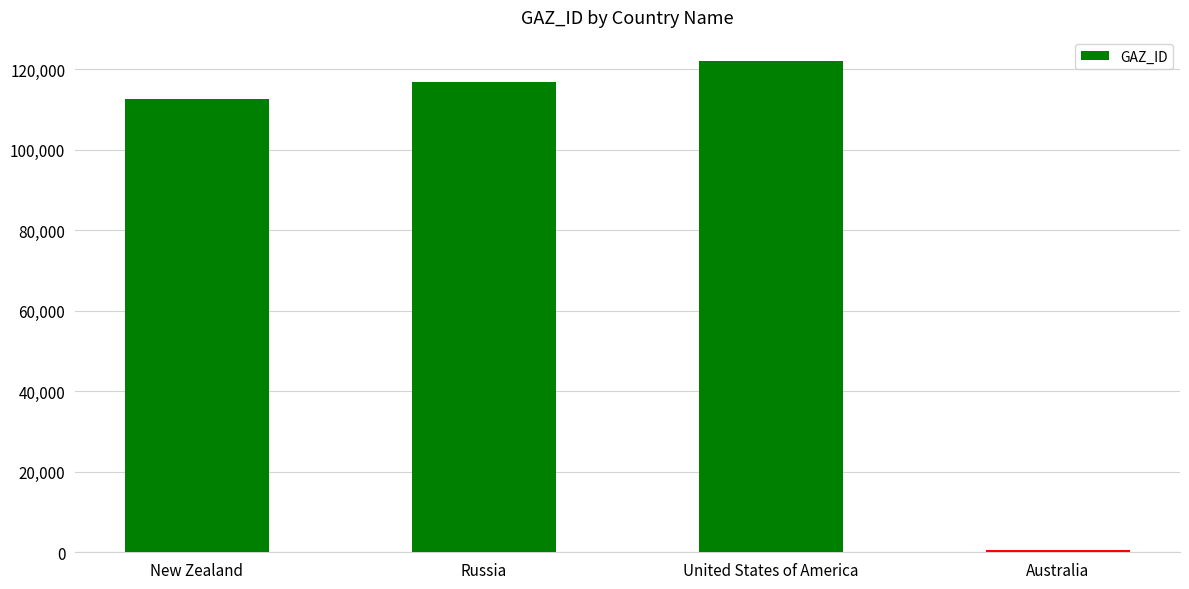

True or false: the data shows 121919 at United States of America.

True